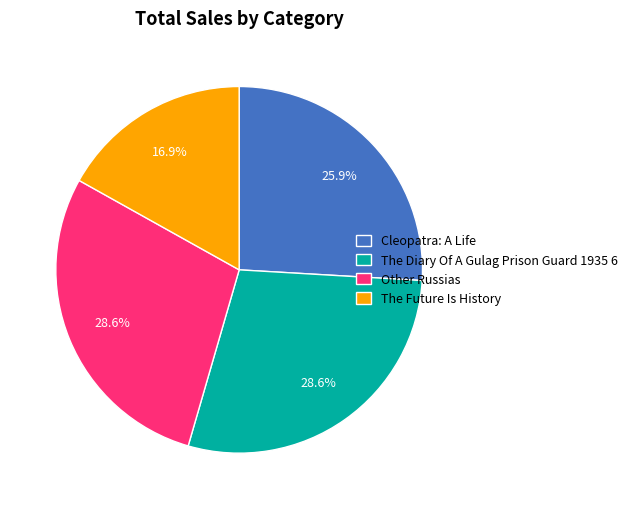

Combined, do The Future Is History and Other Russias account for over 50%?

No